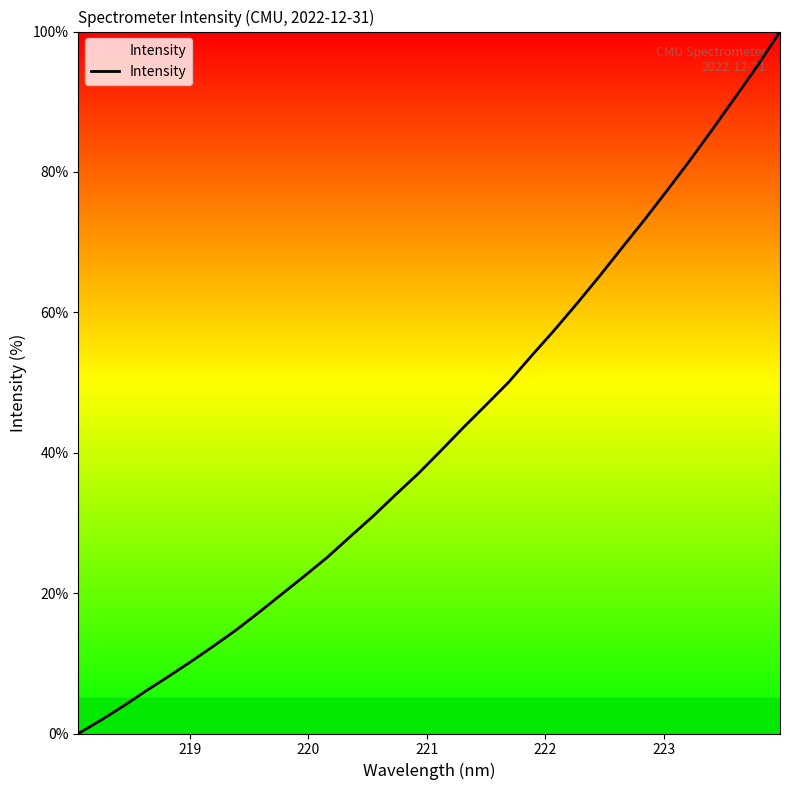

How many categories are shown in the chart?

32